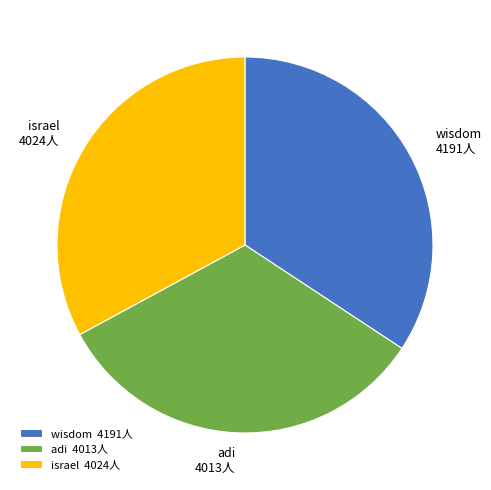

What is the ratio of the value at israel to the value at adi?

1.0